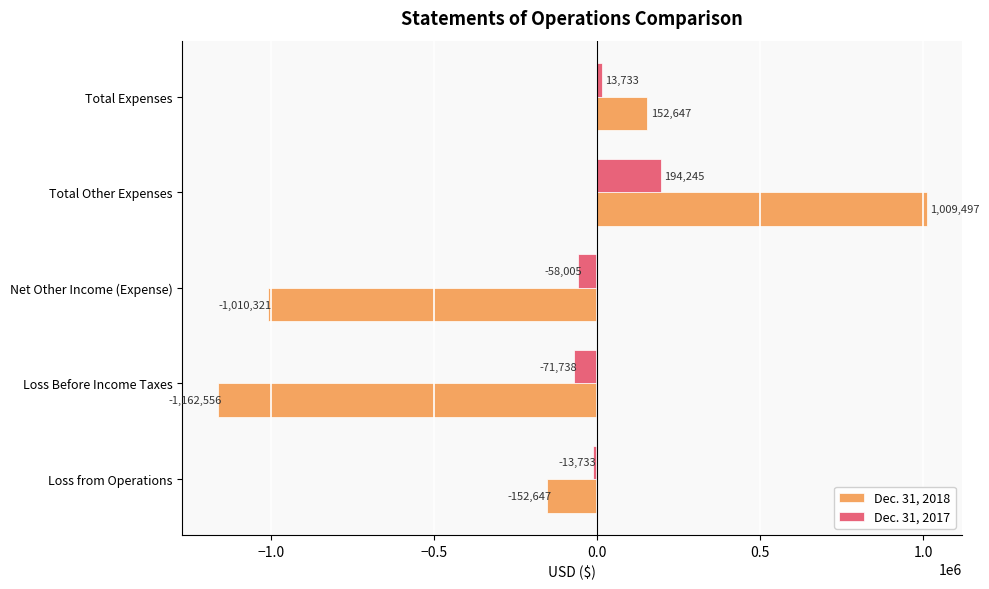

Rank the series by their average value, from highest to lowest.

Dec. 31, 2017, Dec. 31, 2018